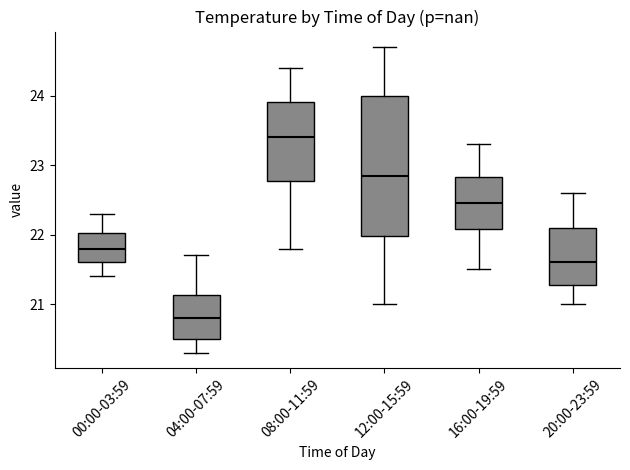

Where is the upper edge of the box for 16:00-19:59 on the y-axis? The values are not printed on the chart, so give them approximately, as read against the axis.

22.8